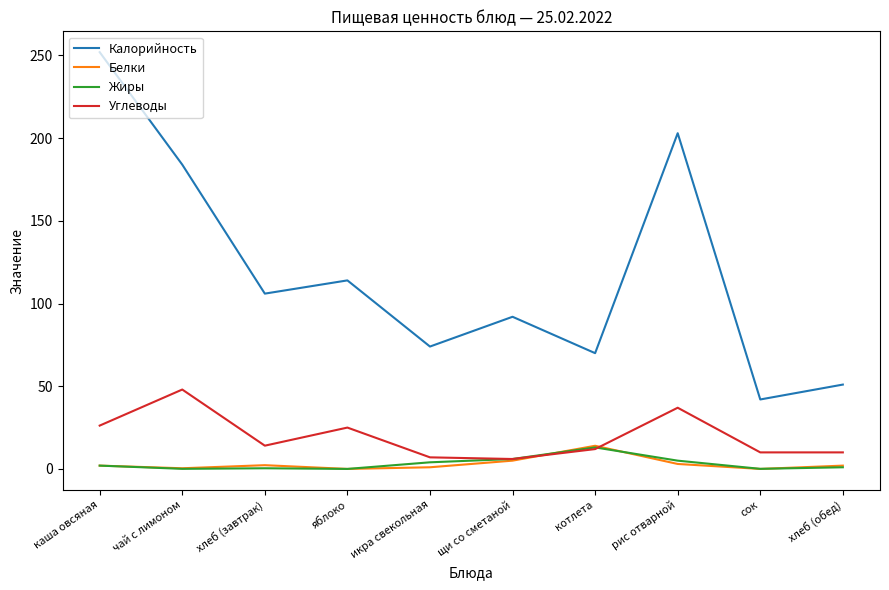

Which series has the largest total across all categories?

Калорийность